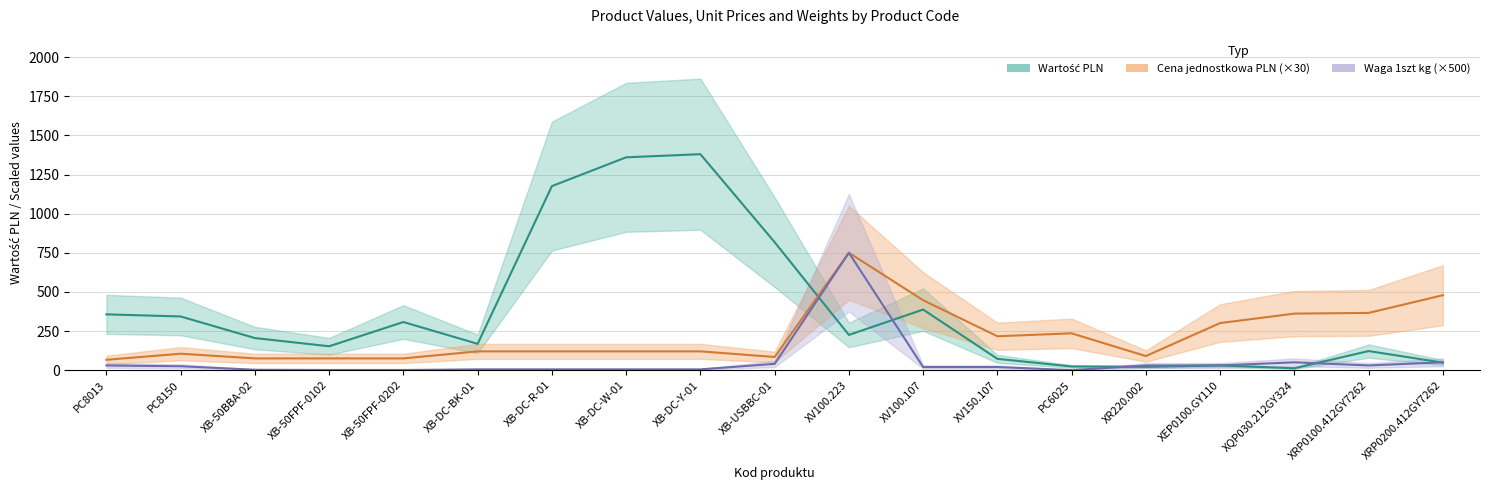

What is the total value across all series at XB-50FPF-0102?

228.5